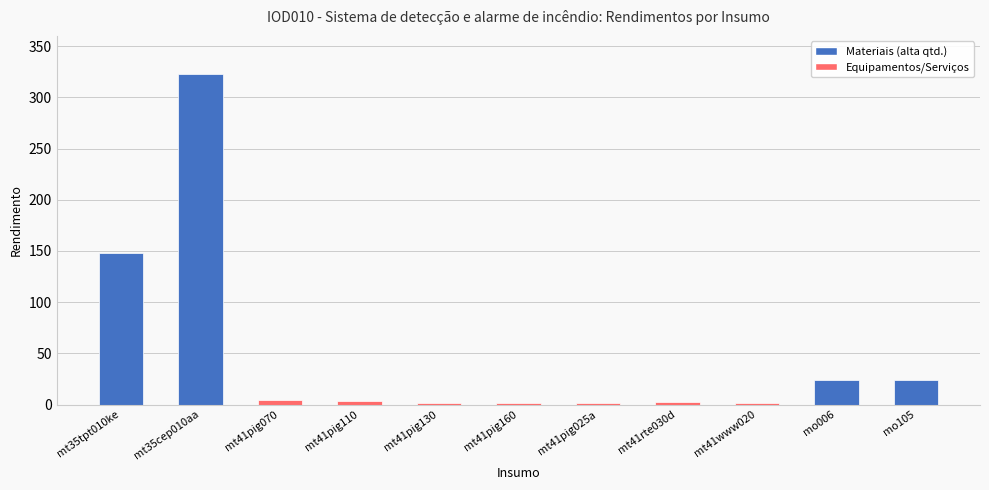

What is the sum of all values?

532.7